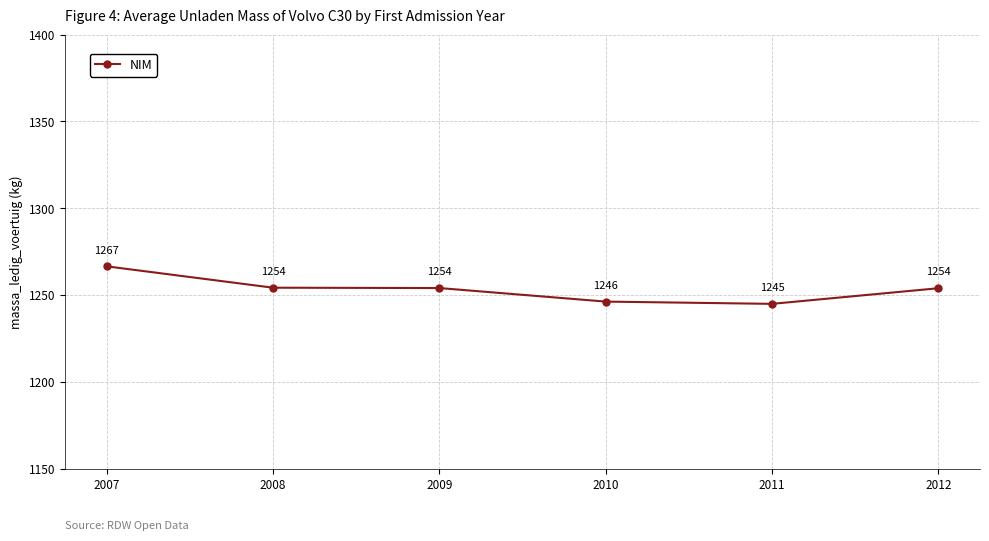

At which label does the data first exceed 1254?

2007